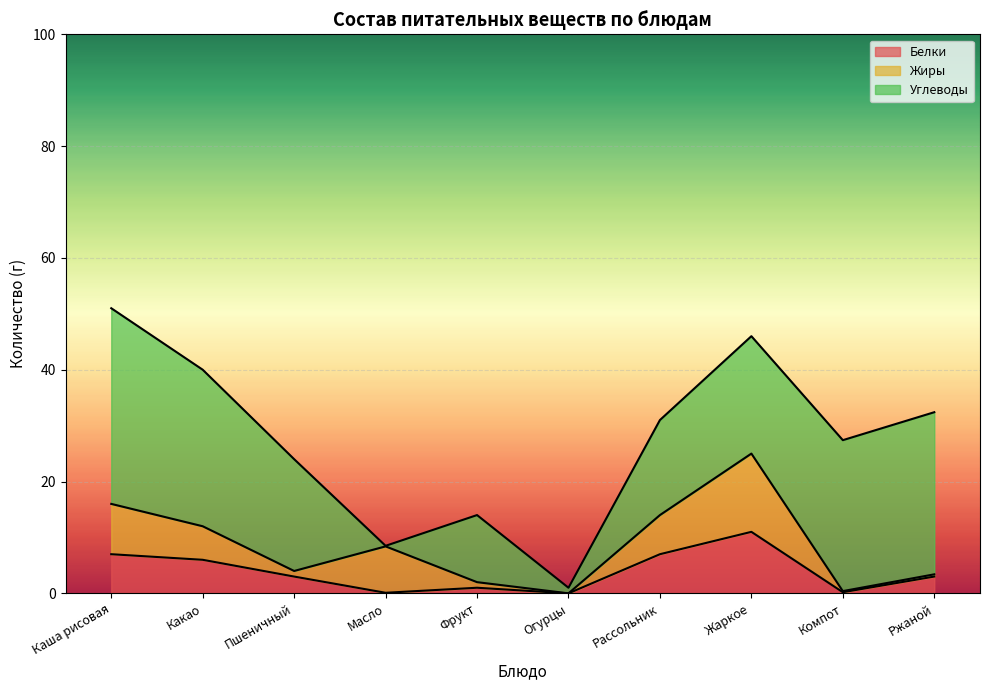

True or false: Углеводы and Белки intersect in this chart.

False